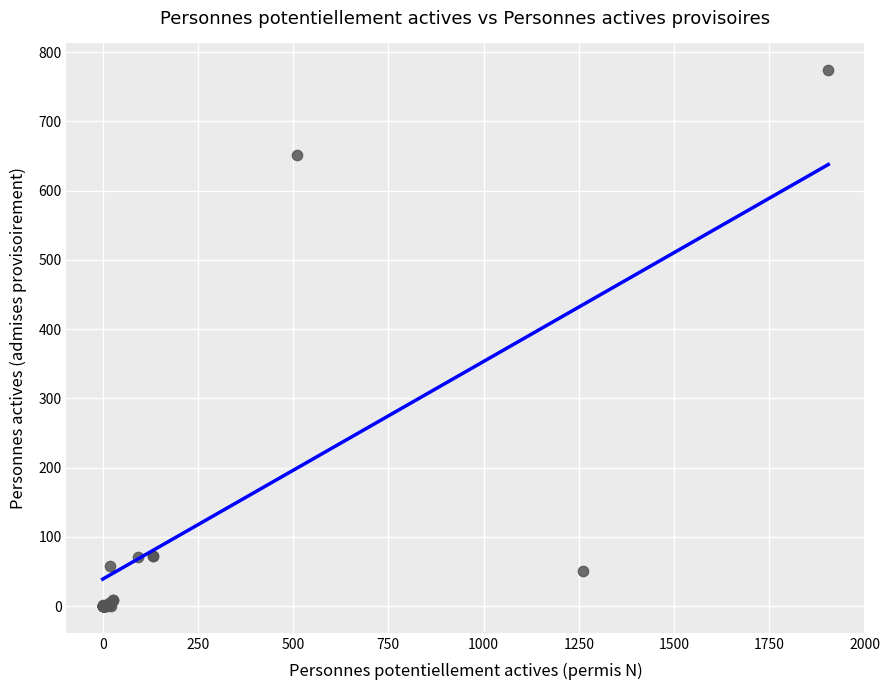

What Y value in the scatter plot is closest to 387?

651